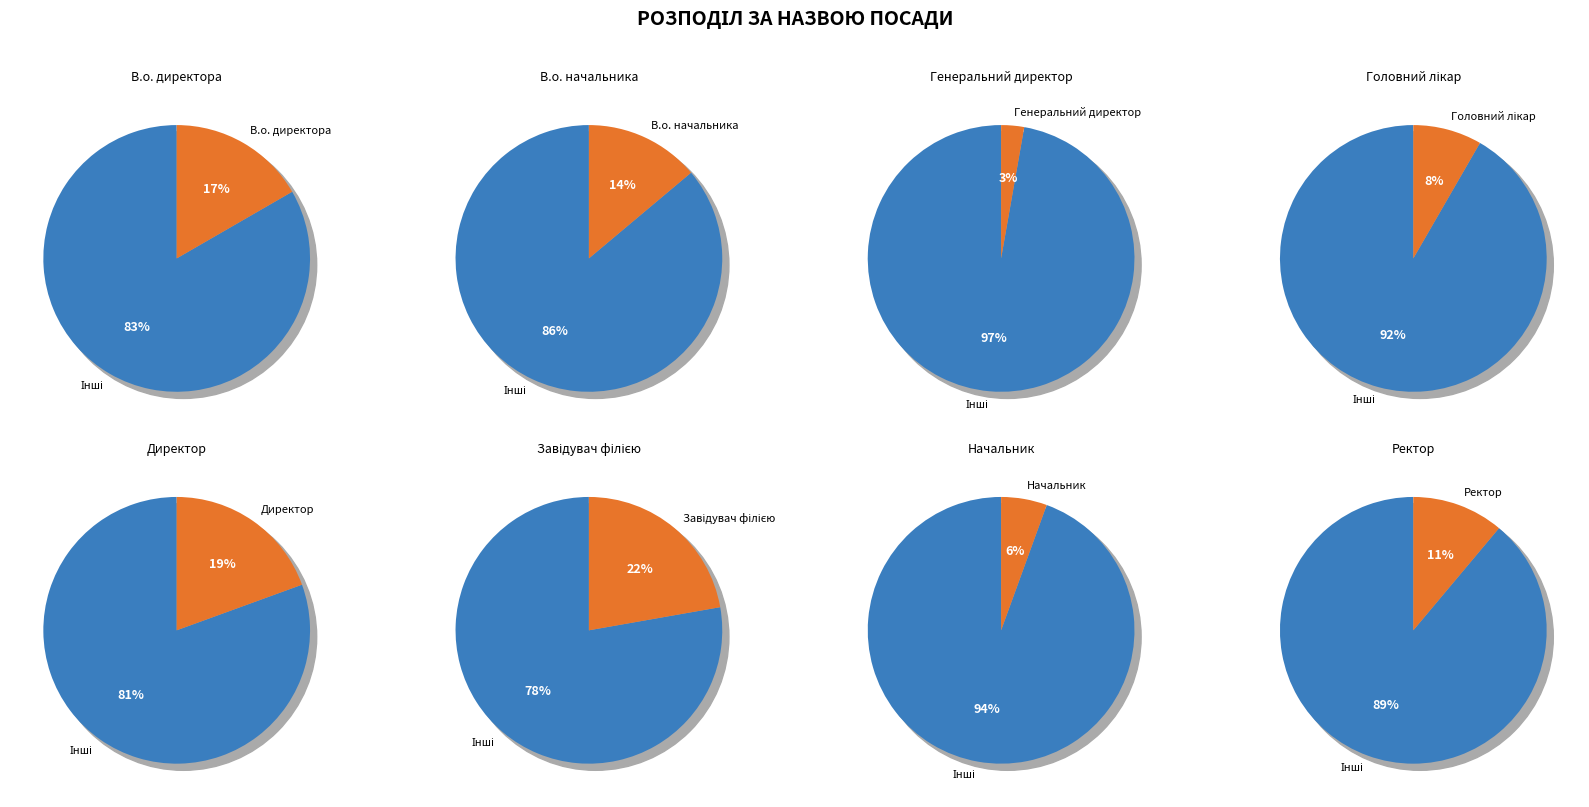

The Начальник slice represents 1% of the pie. True or false?

False